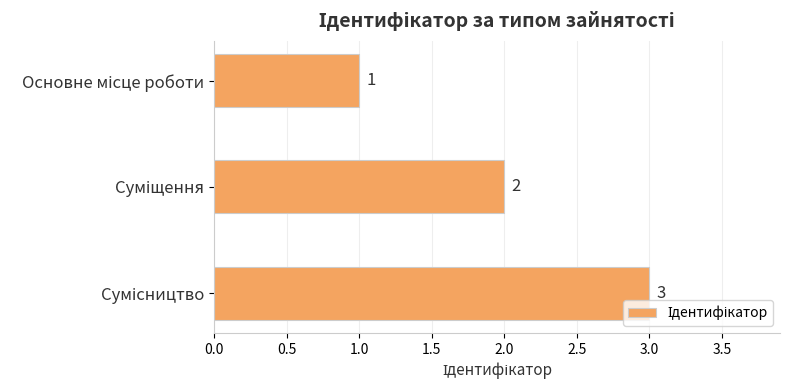

What is the sum of all values?

6